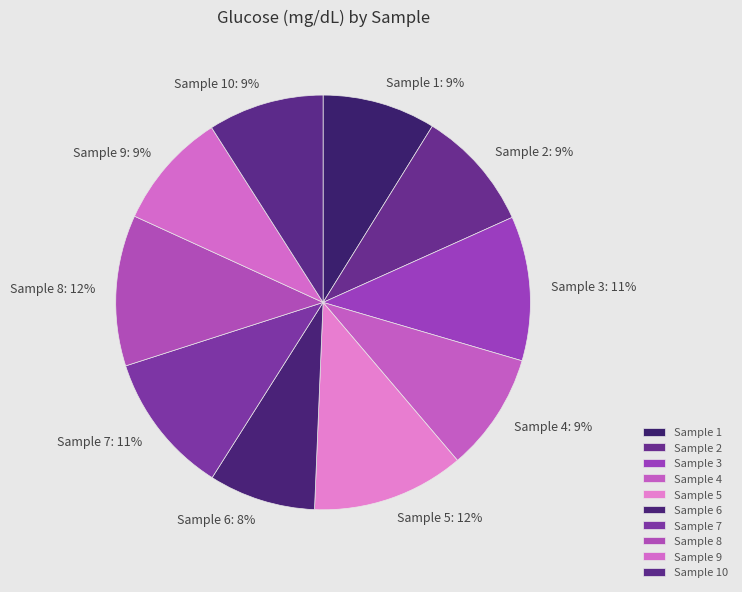

To the nearest percent, what is the difference between the largest and smallest slice percentages?

4%